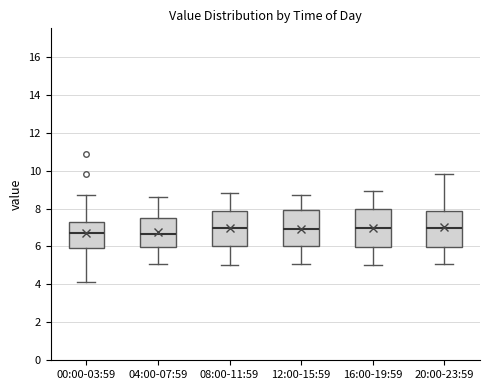

Reading left to right, read every box against the y-axis: the position of its median line, the range the box covers, and the ends of its whiskers. The values are not printed on the chart, so give them approximately, as read against the axis.

00:00-03:59: median 6.8, box 6.0 to 7.2, whiskers 4.2 to 8.8
04:00-07:59: median 6.6, box 6.0 to 7.6, whiskers 5.2 to 8.6
08:00-11:59: median 7.0, box 6.0 to 7.8, whiskers 5.0 to 8.8
12:00-15:59: median 7.0, box 6.0 to 8.0, whiskers 5.0 to 8.8
16:00-19:59: median 7.0, box 6.0 to 8.0, whiskers 5.0 to 9.0
20:00-23:59: median 7.0, box 6.0 to 7.8, whiskers 5.2 to 9.8